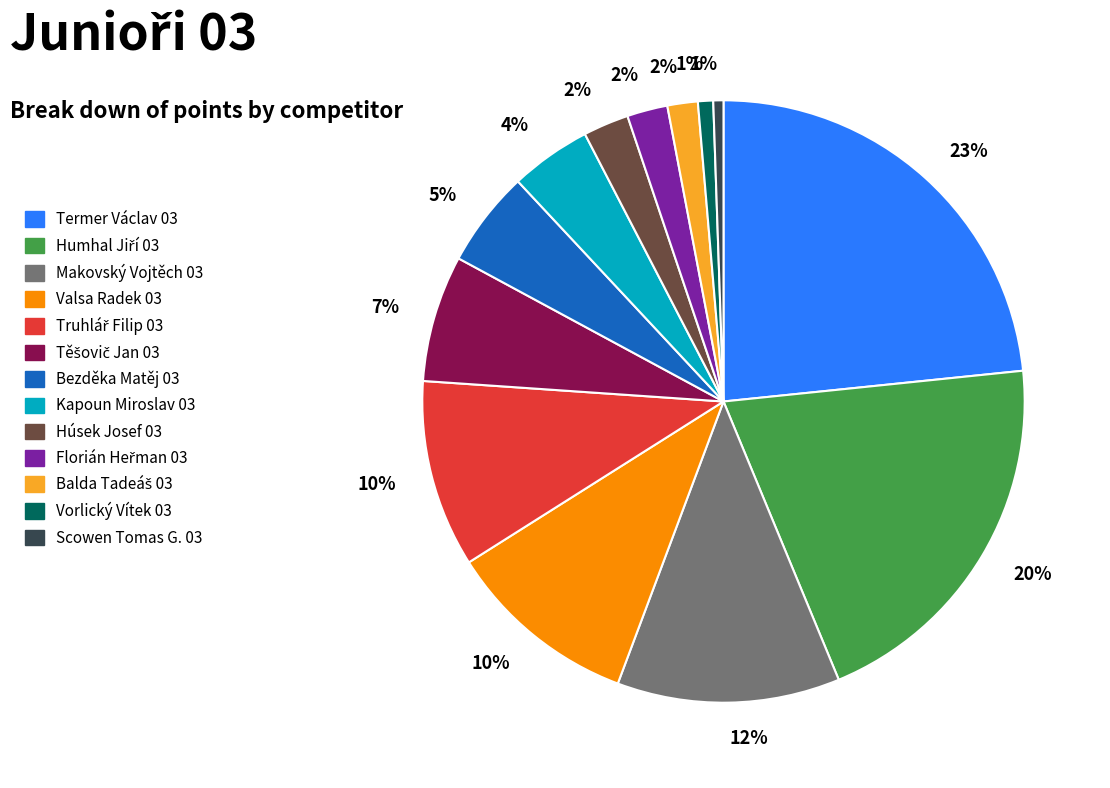

Does any single category account for the majority?

No